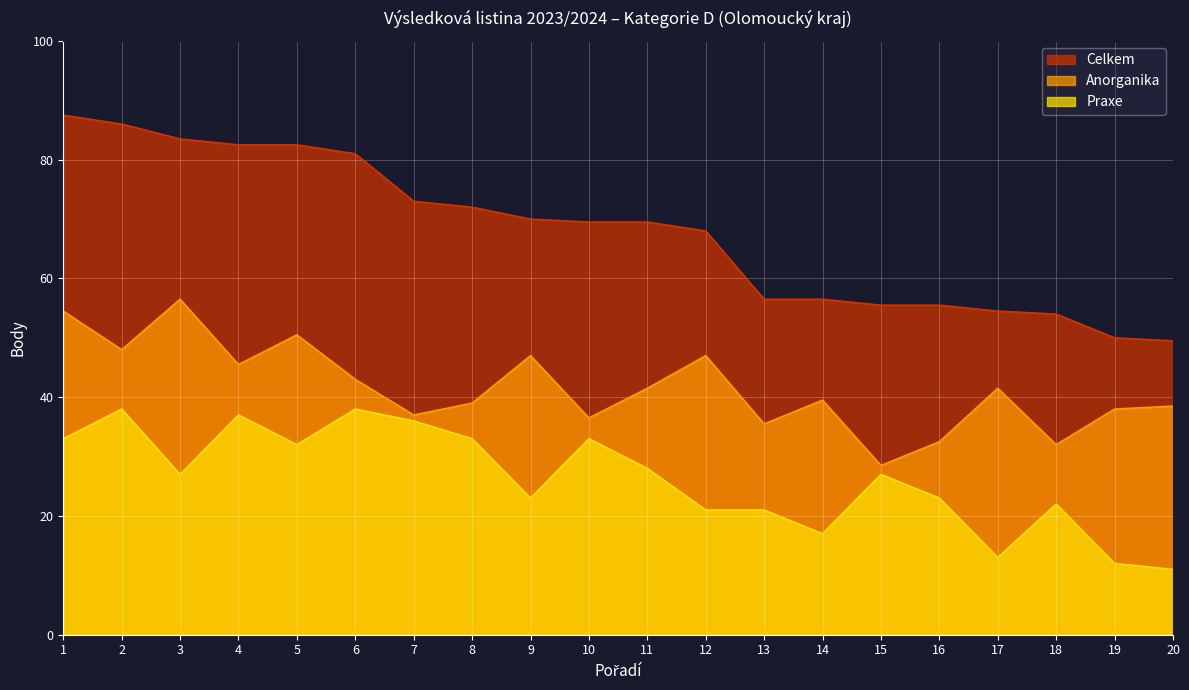

True or false: Anorganika and Praxe cross at least once.

False